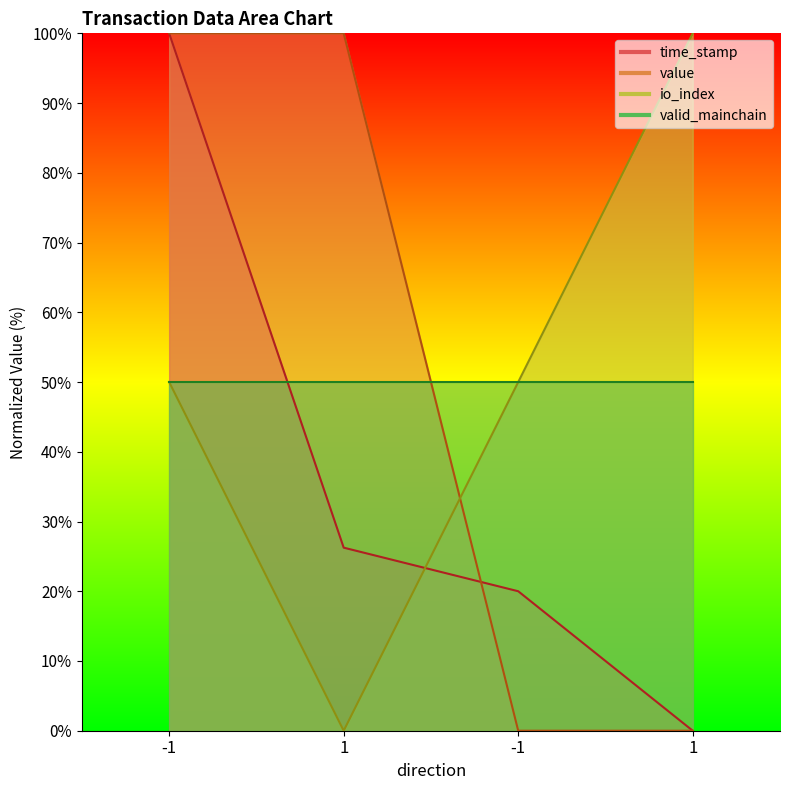

How many intersections are there between io_index and time_stamp?

1